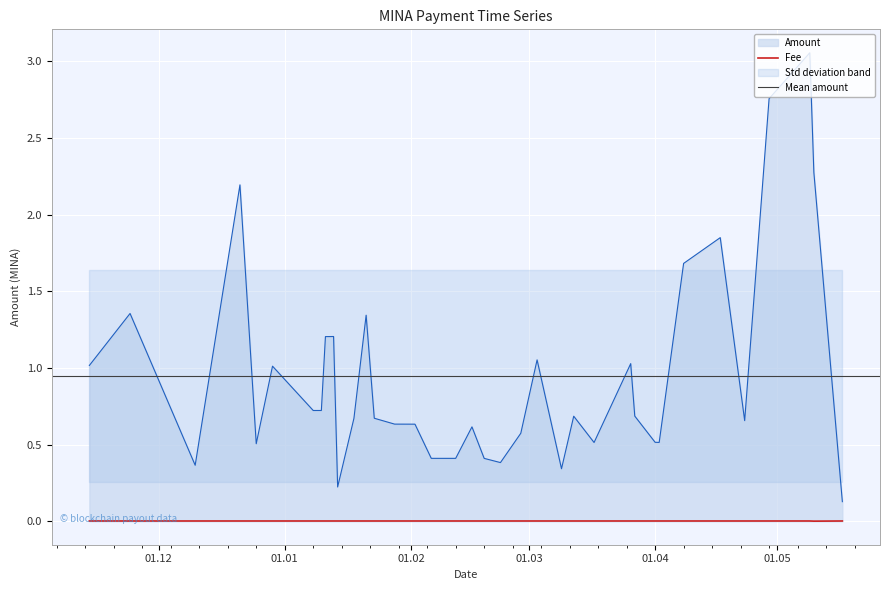

True or false: Fee and Amount intersect in this chart.

False